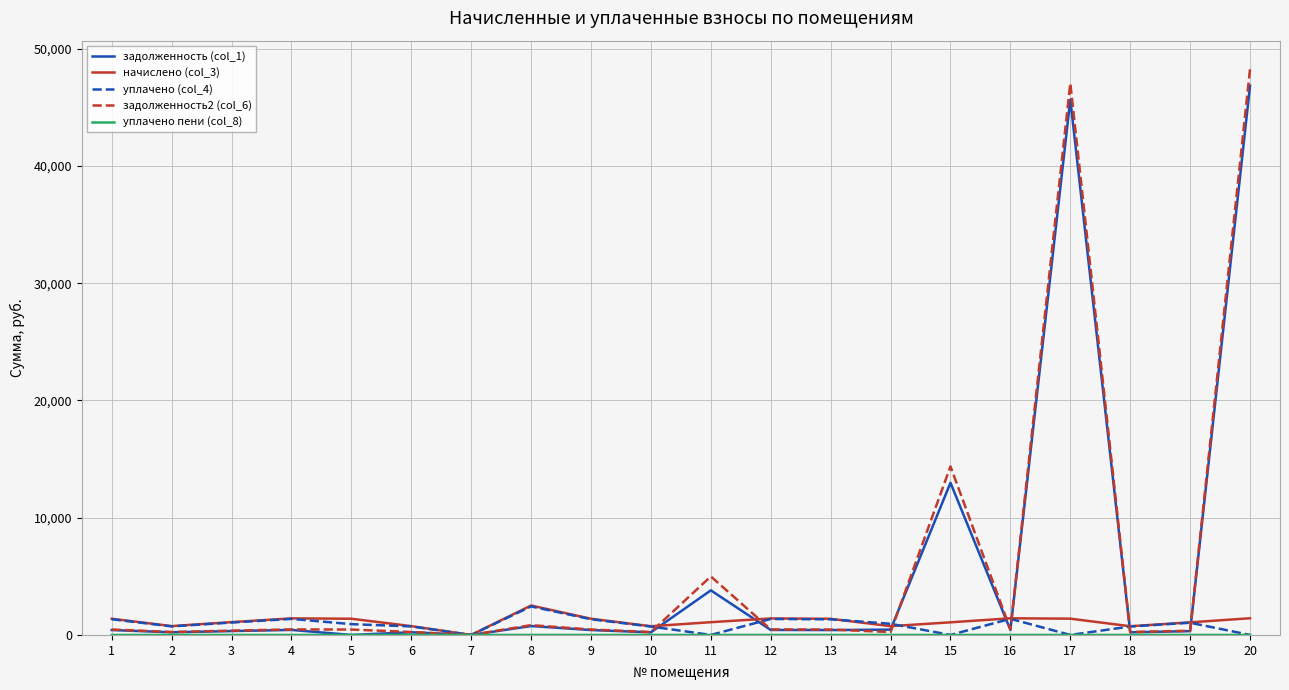

Which series has the widest spread of values?

задолженность2 (col_6)